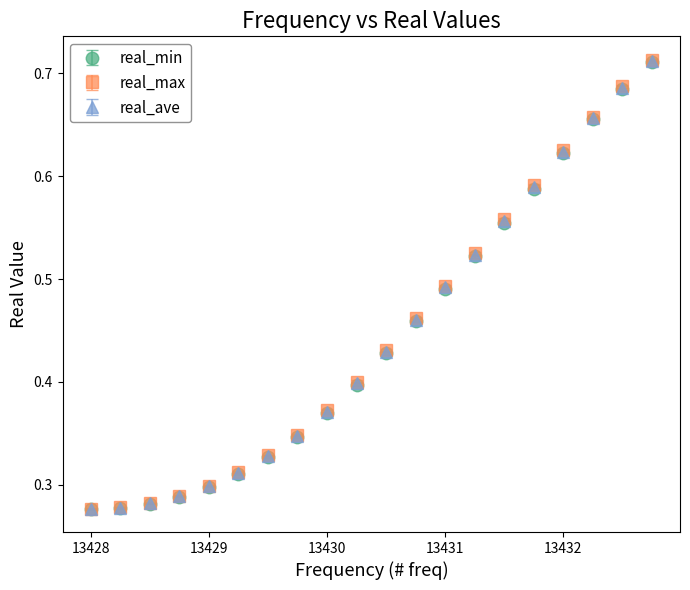

At how many categories does at least one series exceed 0?

20